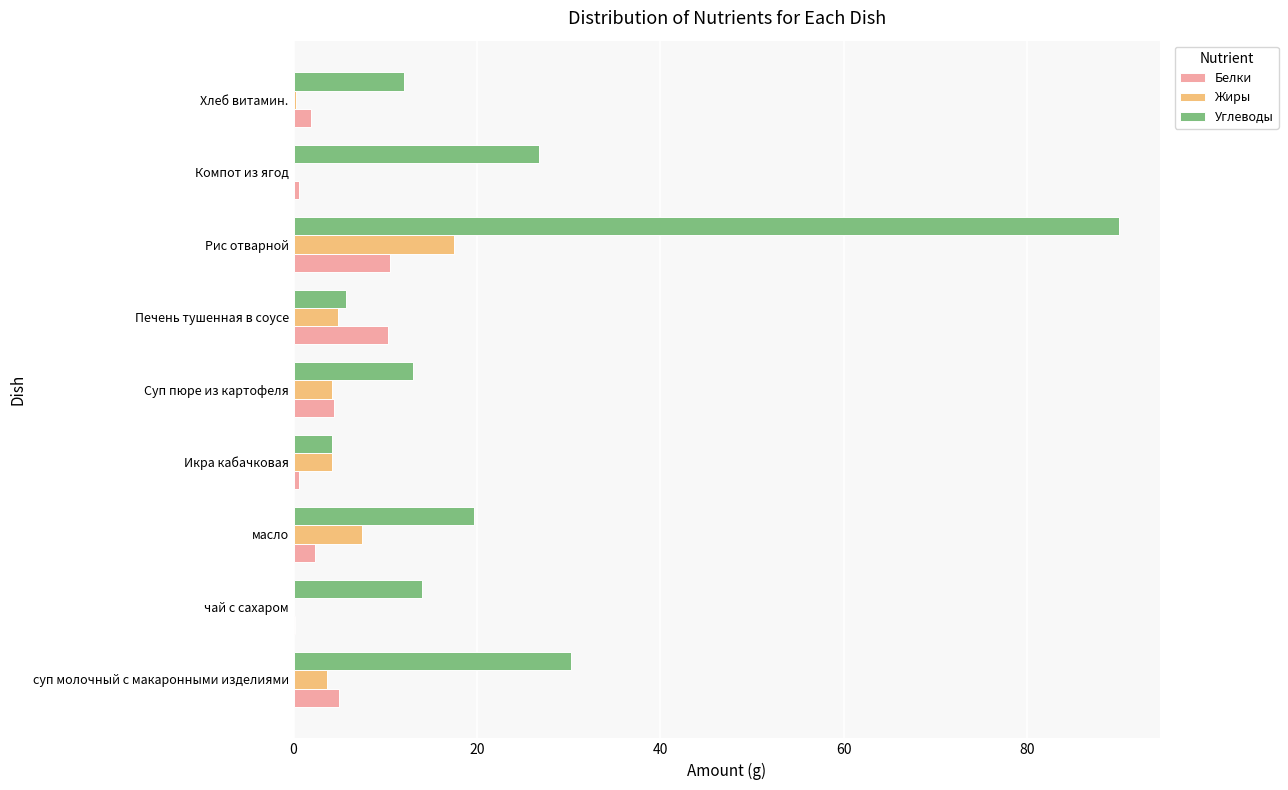

What is the highest value of the Жиры series?

17.5